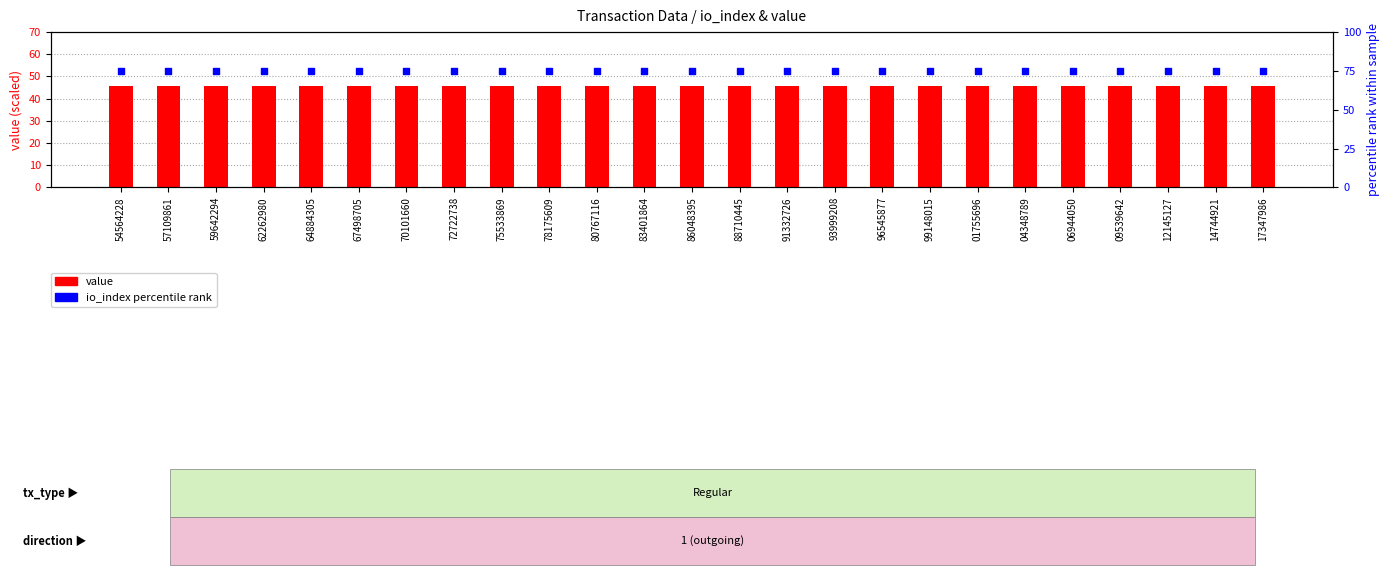

At which category is the sum across all series the highest?

54564228